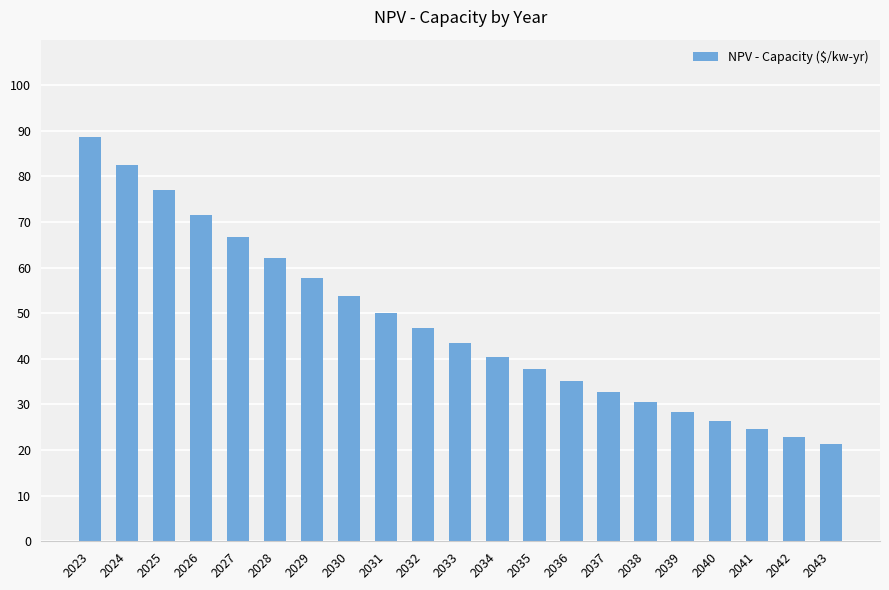

Reading left to right, transcribe all the data shown in this chart.

2023=88.7	2024=82.6	2025=76.9	2026=71.6	2027=66.7	2028=62.1	2029=57.8	2030=53.9	2031=50.2	2032=46.7	2033=43.5	2034=40.5	2035=37.7	2036=35.1	2037=32.7	2038=30.4	2039=28.4	2040=26.4	2041=24.6	2042=22.9	2043=21.3